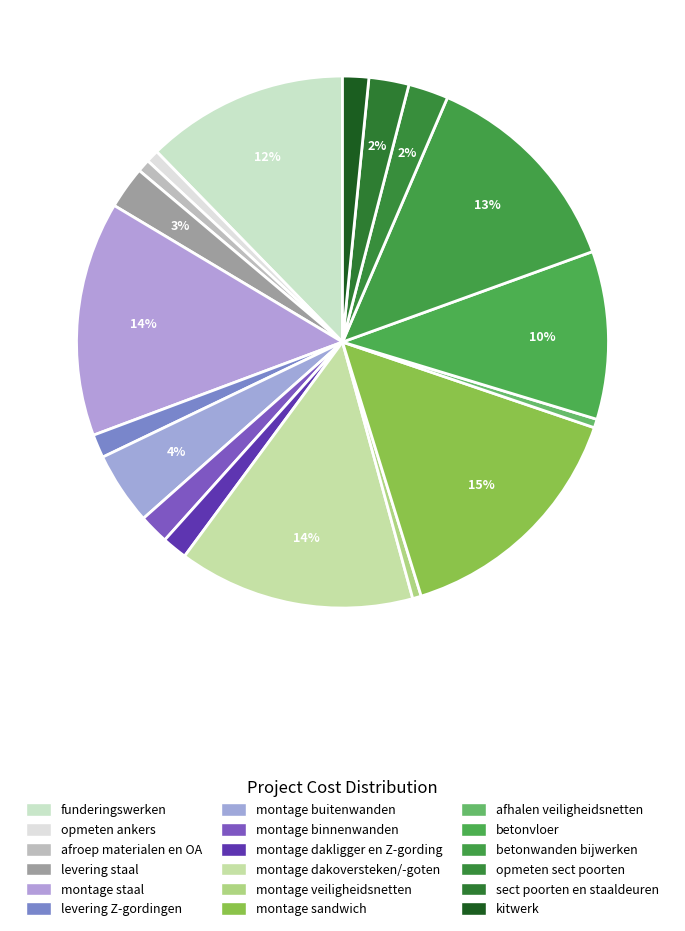

Which category has the biggest portion of the pie?

montage sandwich